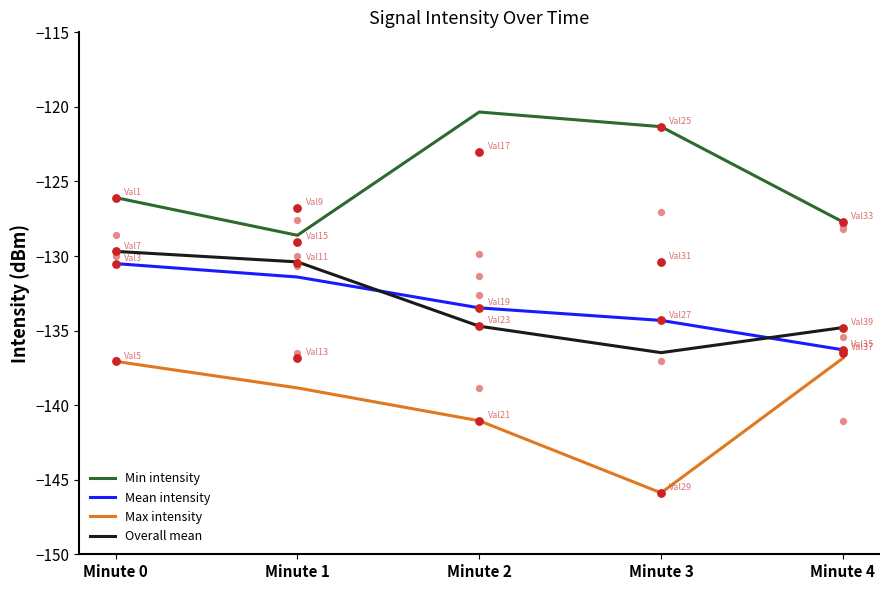

At how many categories does at least one series exceed -129?

5